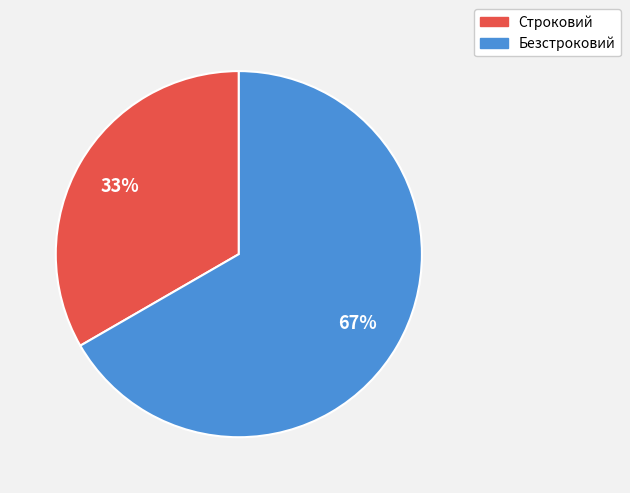

The Безстроковий slice represents 67% of the pie. True or false?

True